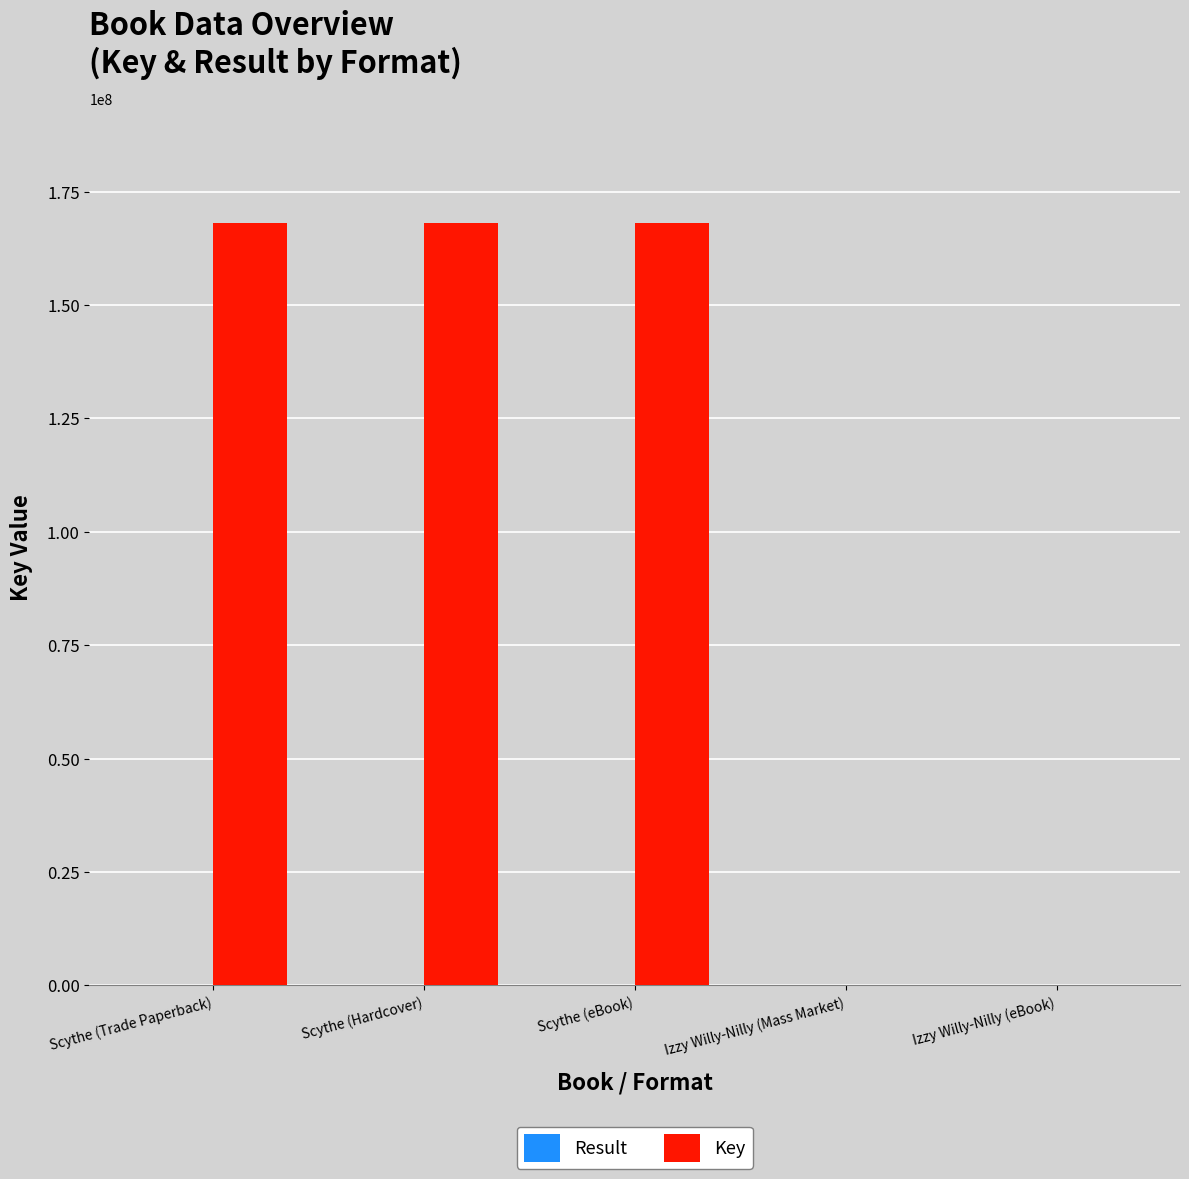

What is the maximum value for Key?

168081974